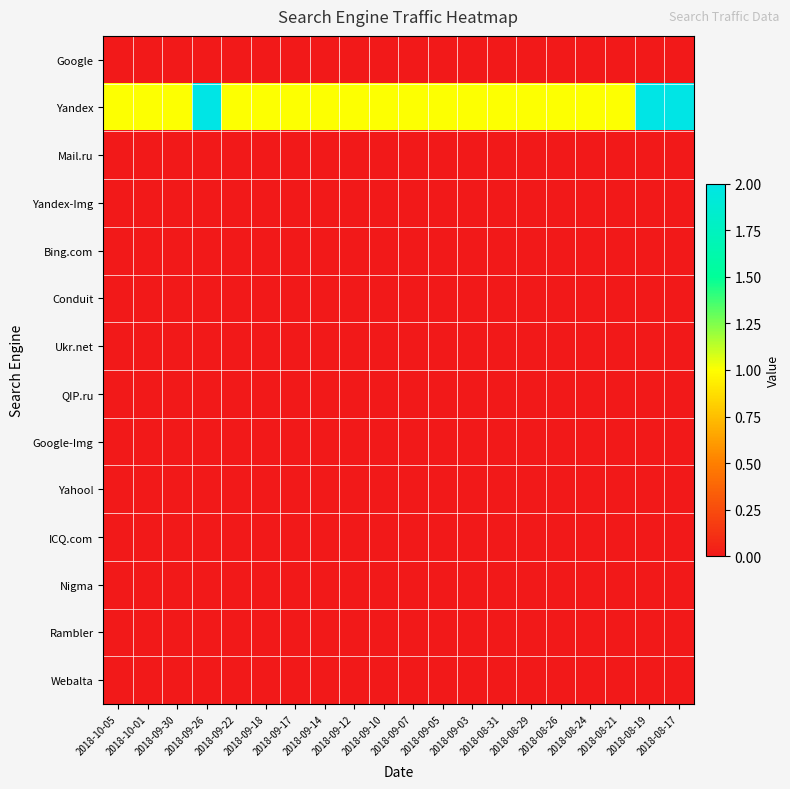

Reading right to left, transcribe all the data shown in this chart.

Google: 2018-08-17=0	2018-08-19=0	2018-08-21=0	2018-08-24=0	2018-08-26=0	2018-08-29=0	2018-08-31=0	2018-09-03=0	2018-09-05=0	2018-09-07=0	2018-09-10=0	2018-09-12=0	2018-09-14=0	2018-09-17=0	2018-09-18=0	2018-09-22=0	2018-09-26=0	2018-09-30=0	2018-10-01=0	2018-10-05=0
Yandex: 2018-08-17=2	2018-08-19=2	2018-08-21=1	2018-08-24=1	2018-08-26=1	2018-08-29=1	2018-08-31=1	2018-09-03=1	2018-09-05=1	2018-09-07=1	2018-09-10=1	2018-09-12=1	2018-09-14=1	2018-09-17=1	2018-09-18=1	2018-09-22=1	2018-09-26=2	2018-09-30=1	2018-10-01=1	2018-10-05=1
Mail.ru: 2018-08-17=0	2018-08-19=0	2018-08-21=0	2018-08-24=0	2018-08-26=0	2018-08-29=0	2018-08-31=0	2018-09-03=0	2018-09-05=0	2018-09-07=0	2018-09-10=0	2018-09-12=0	2018-09-14=0	2018-09-17=0	2018-09-18=0	2018-09-22=0	2018-09-26=0	2018-09-30=0	2018-10-01=0	2018-10-05=0
Yandex-Img: 2018-08-17=0	2018-08-19=0	2018-08-21=0	2018-08-24=0	2018-08-26=0	2018-08-29=0	2018-08-31=0	2018-09-03=0	2018-09-05=0	2018-09-07=0	2018-09-10=0	2018-09-12=0	2018-09-14=0	2018-09-17=0	2018-09-18=0	2018-09-22=0	2018-09-26=0	2018-09-30=0	2018-10-01=0	2018-10-05=0
Bing.com: 2018-08-17=0	2018-08-19=0	2018-08-21=0	2018-08-24=0	2018-08-26=0	2018-08-29=0	2018-08-31=0	2018-09-03=0	2018-09-05=0	2018-09-07=0	2018-09-10=0	2018-09-12=0	2018-09-14=0	2018-09-17=0	2018-09-18=0	2018-09-22=0	2018-09-26=0	2018-09-30=0	2018-10-01=0	2018-10-05=0
Conduit: 2018-08-17=0	2018-08-19=0	2018-08-21=0	2018-08-24=0	2018-08-26=0	2018-08-29=0	2018-08-31=0	2018-09-03=0	2018-09-05=0	2018-09-07=0	2018-09-10=0	2018-09-12=0	2018-09-14=0	2018-09-17=0	2018-09-18=0	2018-09-22=0	2018-09-26=0	2018-09-30=0	2018-10-01=0	2018-10-05=0
Ukr.net: 2018-08-17=0	2018-08-19=0	2018-08-21=0	2018-08-24=0	2018-08-26=0	2018-08-29=0	2018-08-31=0	2018-09-03=0	2018-09-05=0	2018-09-07=0	2018-09-10=0	2018-09-12=0	2018-09-14=0	2018-09-17=0	2018-09-18=0	2018-09-22=0	2018-09-26=0	2018-09-30=0	2018-10-01=0	2018-10-05=0
QIP.ru: 2018-08-17=0	2018-08-19=0	2018-08-21=0	2018-08-24=0	2018-08-26=0	2018-08-29=0	2018-08-31=0	2018-09-03=0	2018-09-05=0	2018-09-07=0	2018-09-10=0	2018-09-12=0	2018-09-14=0	2018-09-17=0	2018-09-18=0	2018-09-22=0	2018-09-26=0	2018-09-30=0	2018-10-01=0	2018-10-05=0
Google-Img: 2018-08-17=0	2018-08-19=0	2018-08-21=0	2018-08-24=0	2018-08-26=0	2018-08-29=0	2018-08-31=0	2018-09-03=0	2018-09-05=0	2018-09-07=0	2018-09-10=0	2018-09-12=0	2018-09-14=0	2018-09-17=0	2018-09-18=0	2018-09-22=0	2018-09-26=0	2018-09-30=0	2018-10-01=0	2018-10-05=0
Yahoo!: 2018-08-17=0	2018-08-19=0	2018-08-21=0	2018-08-24=0	2018-08-26=0	2018-08-29=0	2018-08-31=0	2018-09-03=0	2018-09-05=0	2018-09-07=0	2018-09-10=0	2018-09-12=0	2018-09-14=0	2018-09-17=0	2018-09-18=0	2018-09-22=0	2018-09-26=0	2018-09-30=0	2018-10-01=0	2018-10-05=0
ICQ.com: 2018-08-17=0	2018-08-19=0	2018-08-21=0	2018-08-24=0	2018-08-26=0	2018-08-29=0	2018-08-31=0	2018-09-03=0	2018-09-05=0	2018-09-07=0	2018-09-10=0	2018-09-12=0	2018-09-14=0	2018-09-17=0	2018-09-18=0	2018-09-22=0	2018-09-26=0	2018-09-30=0	2018-10-01=0	2018-10-05=0
Nigma: 2018-08-17=0	2018-08-19=0	2018-08-21=0	2018-08-24=0	2018-08-26=0	2018-08-29=0	2018-08-31=0	2018-09-03=0	2018-09-05=0	2018-09-07=0	2018-09-10=0	2018-09-12=0	2018-09-14=0	2018-09-17=0	2018-09-18=0	2018-09-22=0	2018-09-26=0	2018-09-30=0	2018-10-01=0	2018-10-05=0
Rambler: 2018-08-17=0	2018-08-19=0	2018-08-21=0	2018-08-24=0	2018-08-26=0	2018-08-29=0	2018-08-31=0	2018-09-03=0	2018-09-05=0	2018-09-07=0	2018-09-10=0	2018-09-12=0	2018-09-14=0	2018-09-17=0	2018-09-18=0	2018-09-22=0	2018-09-26=0	2018-09-30=0	2018-10-01=0	2018-10-05=0
Webalta: 2018-08-17=0	2018-08-19=0	2018-08-21=0	2018-08-24=0	2018-08-26=0	2018-08-29=0	2018-08-31=0	2018-09-03=0	2018-09-05=0	2018-09-07=0	2018-09-10=0	2018-09-12=0	2018-09-14=0	2018-09-17=0	2018-09-18=0	2018-09-22=0	2018-09-26=0	2018-09-30=0	2018-10-01=0	2018-10-05=0